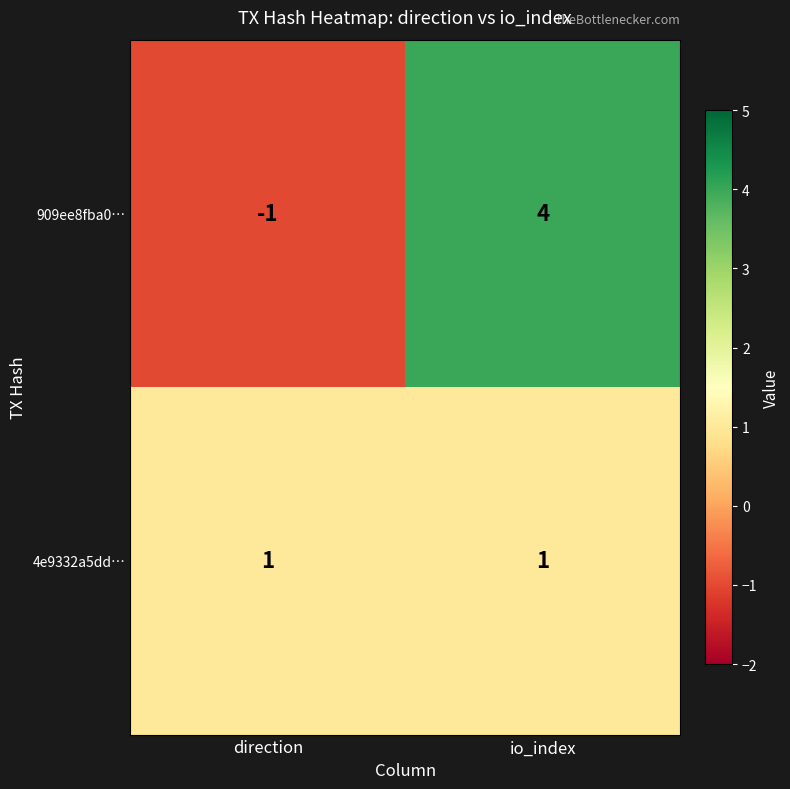

Which category has the lowest value across all series?

direction